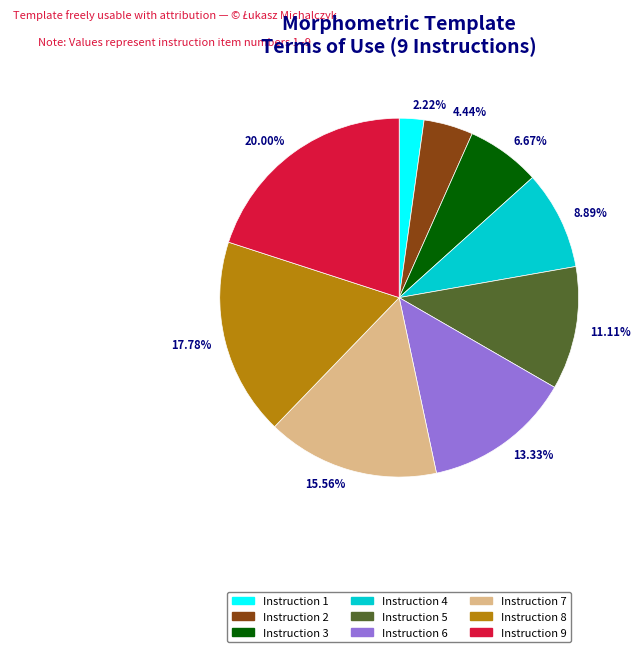

Is the sum of 15.56% and 4.44% greater than half?

No